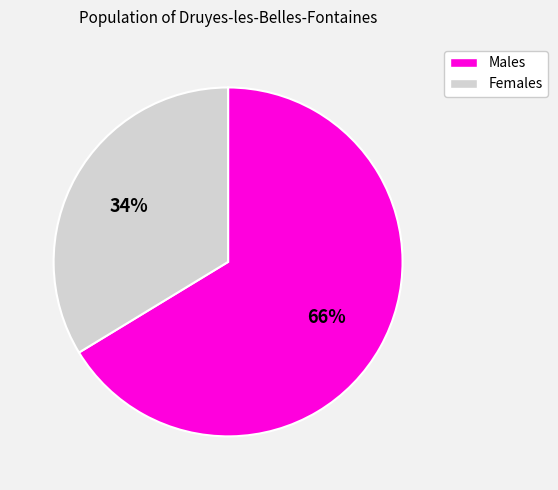

To the nearest percent, what is the average slice percentage?

50%